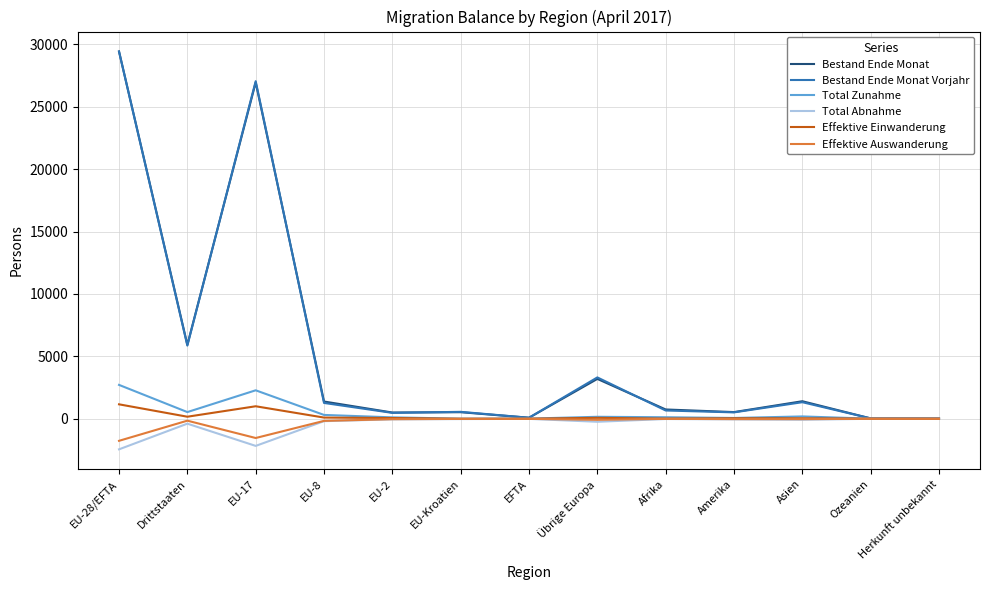

The value of Total Abnahme at EU-28/EFTA is -2450. True or false?

True